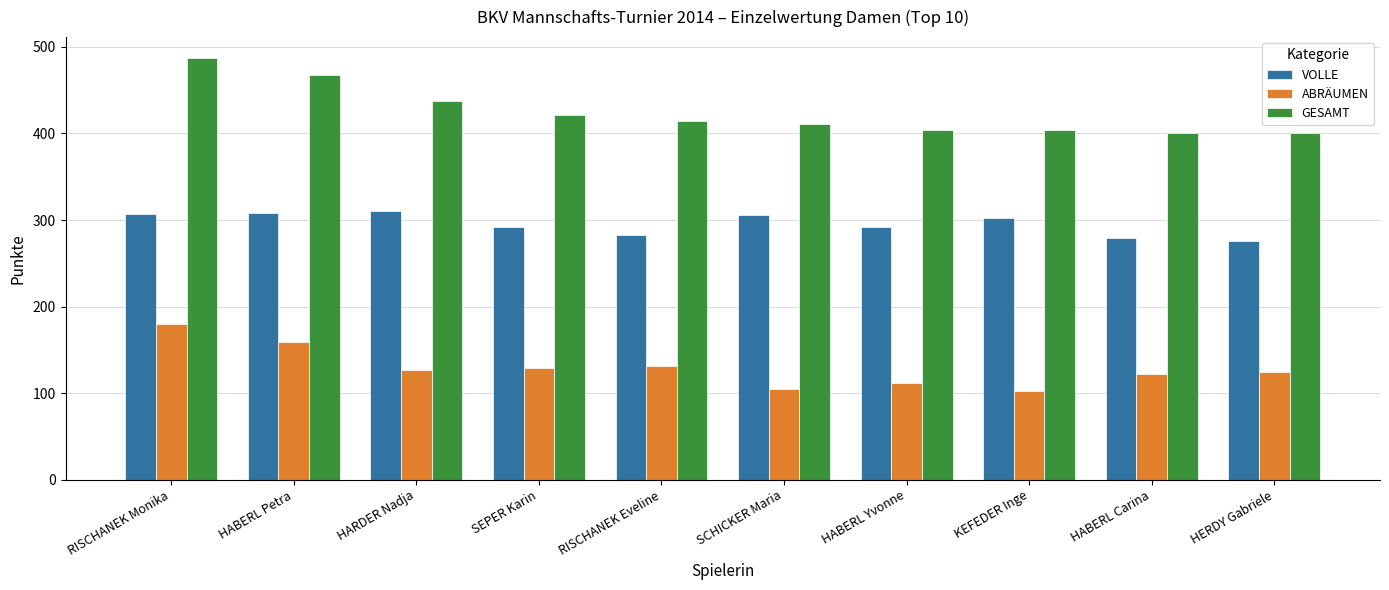

What is the spread (max minus min) of values at SEPER Karin?

292